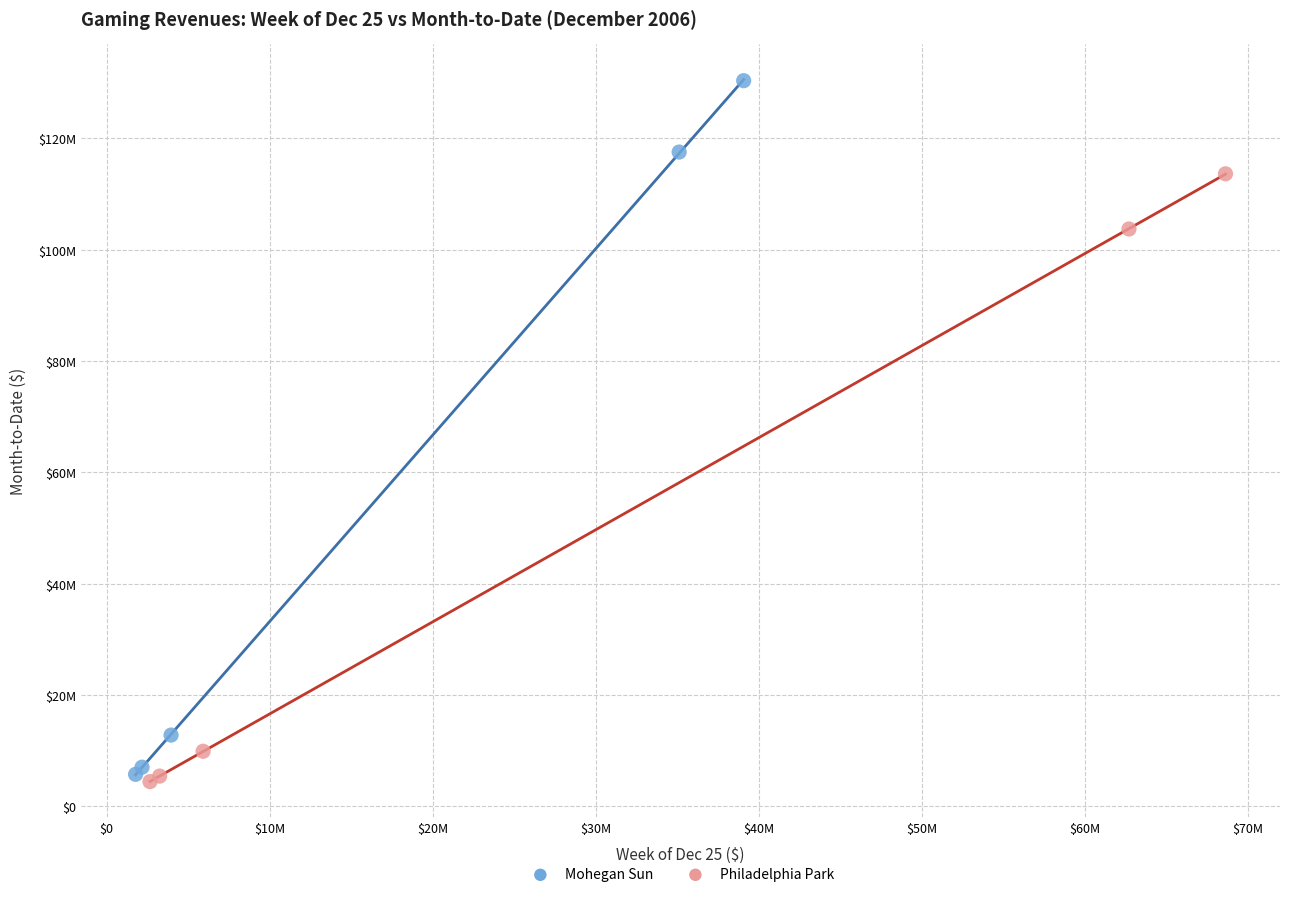

Which series has the largest Y range (max minus min)?

Mohegan Sun